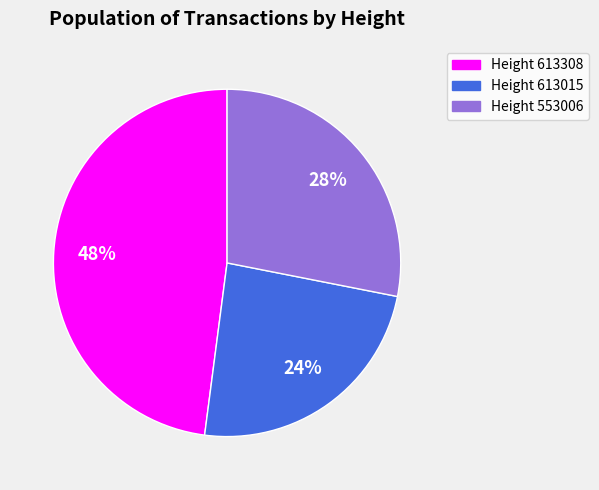

To the nearest percent, what is the average slice percentage?

33%